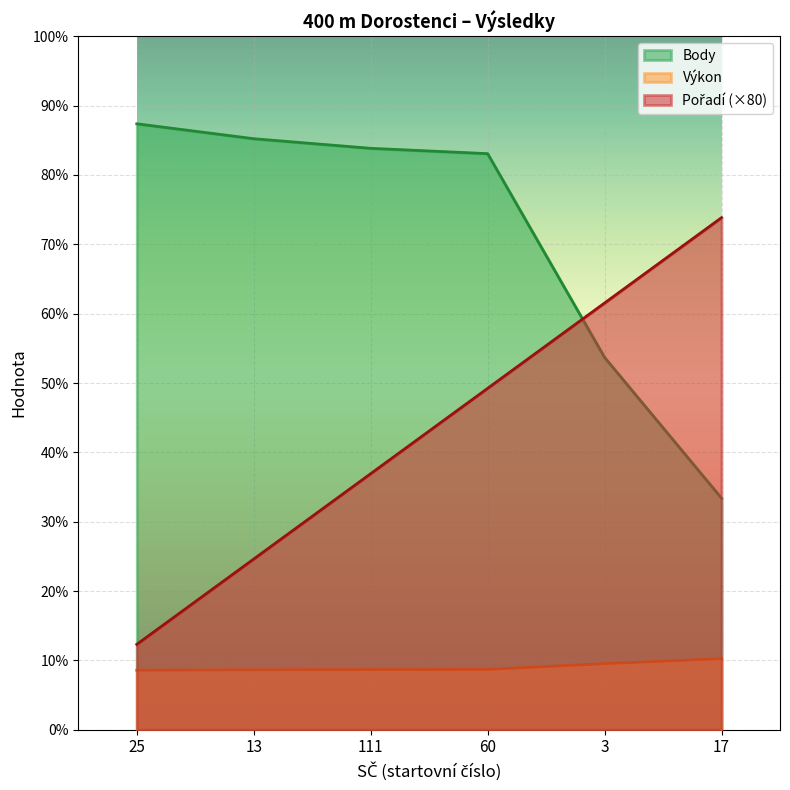

Is it true that Výkon equals 88.7 at 3?

False